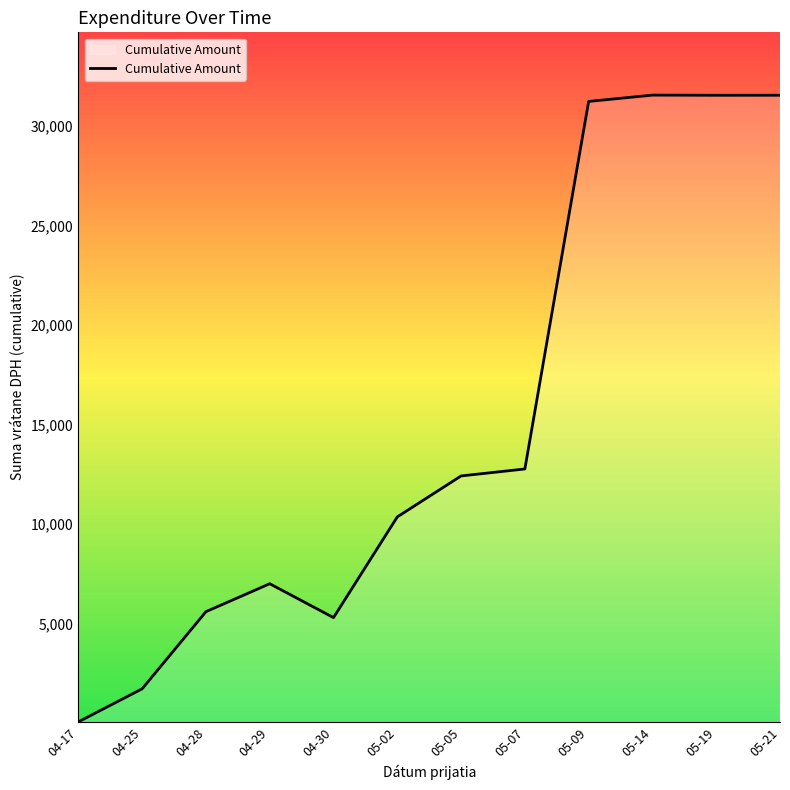

How many categories are shown in the chart?

12